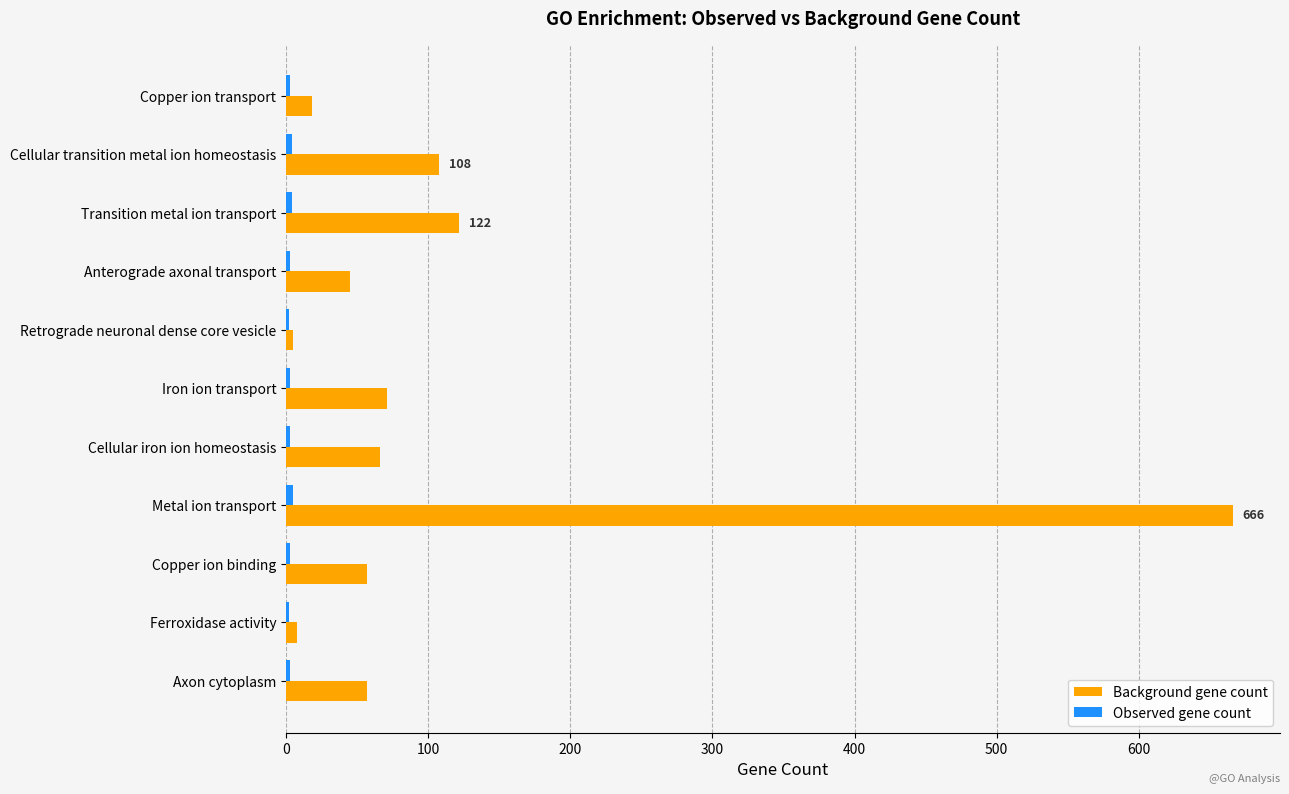

True or false: Background gene count has a value of 71 at Iron ion transport.

True